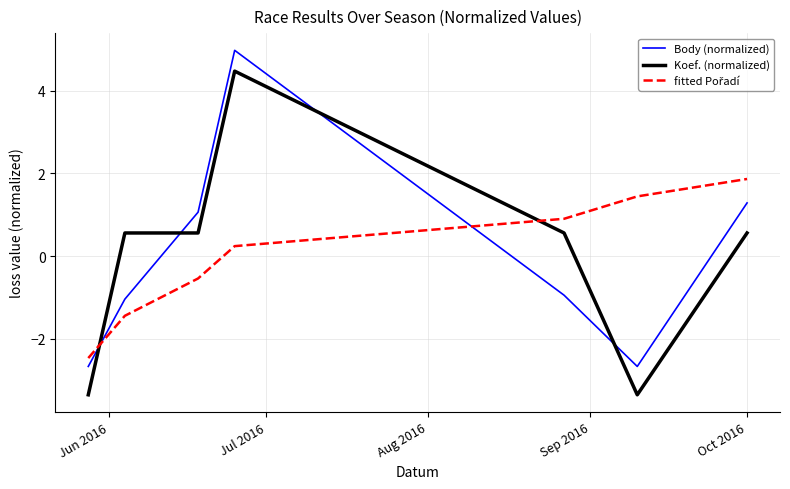

What is the maximum value for Body (normalized)?

5.0